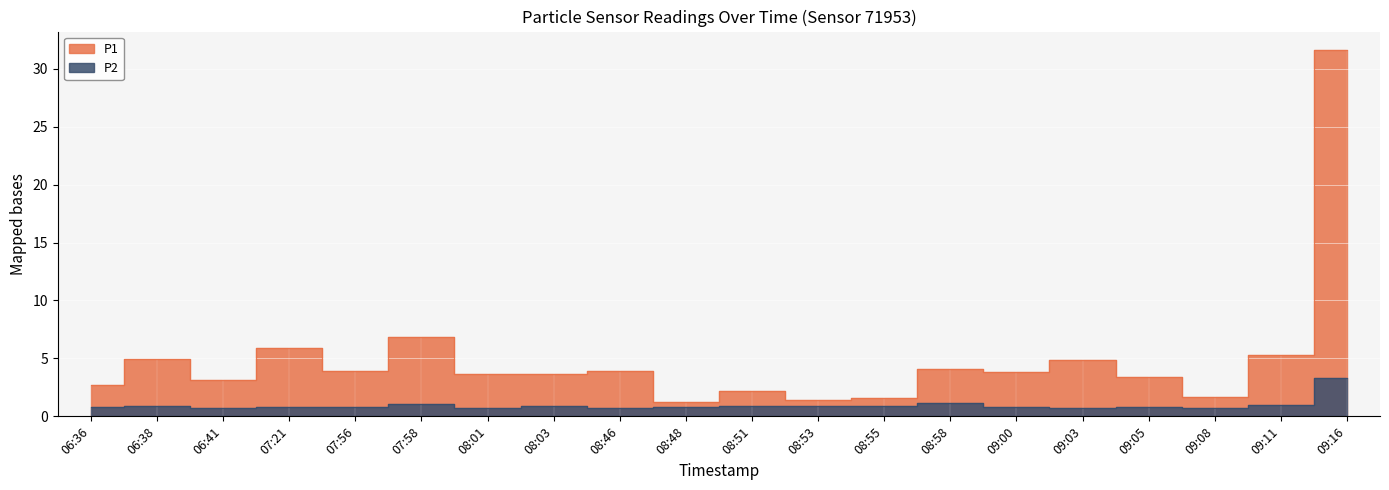

True or false: P2 has a value of 0.3 at 08:58.

False